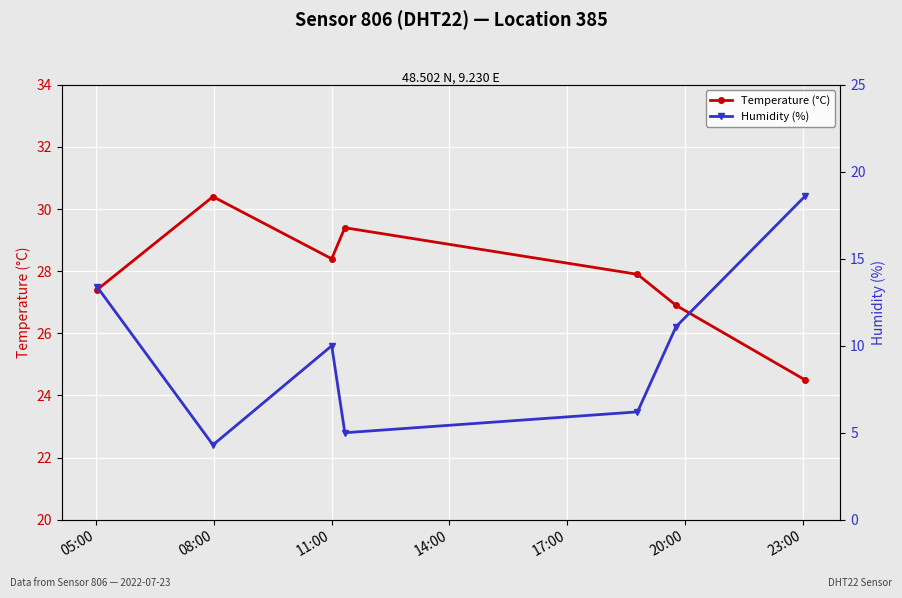

In Temperature (°C), how many points are higher than both neighbors (excluding endpoints)?

2